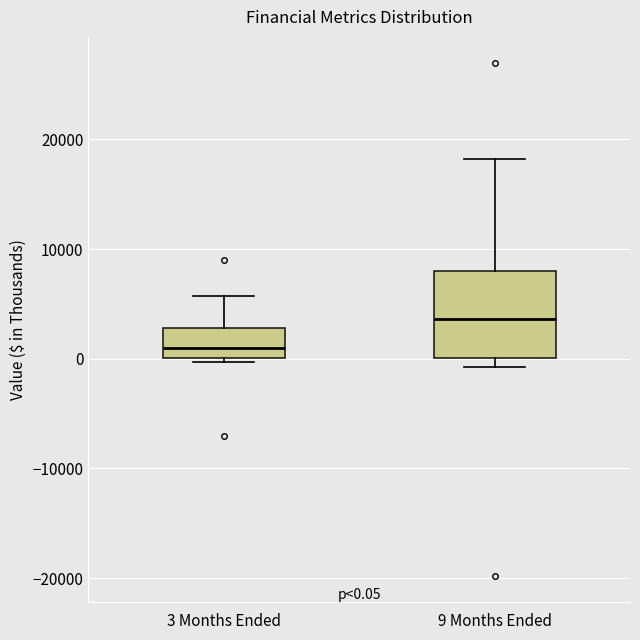

Comparing the boxes themselves (not the whiskers), which one is the tallest?

9 Months Ended